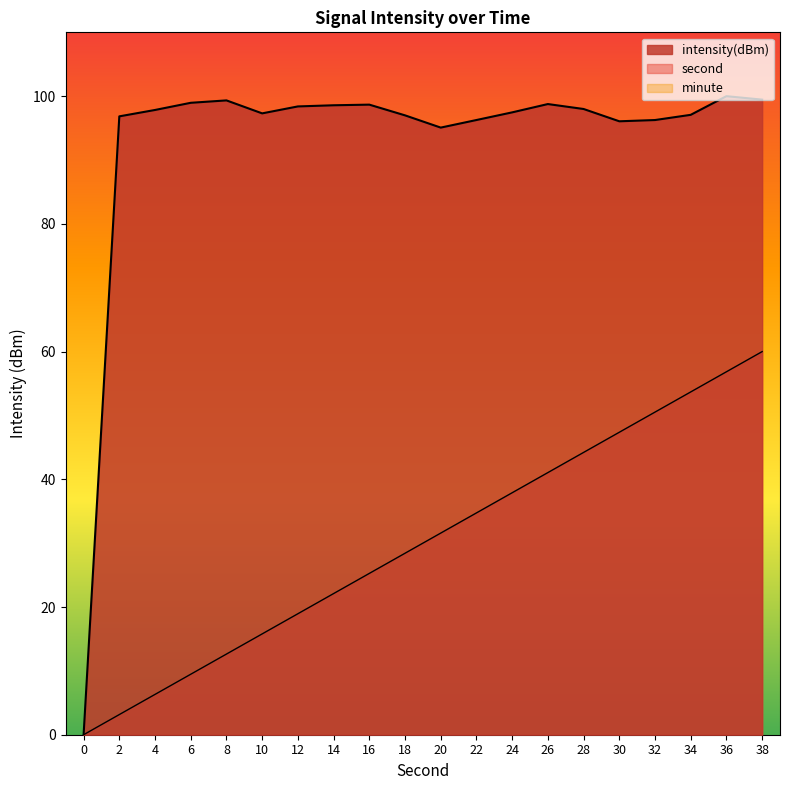

Does the chart have visible grid lines?

No